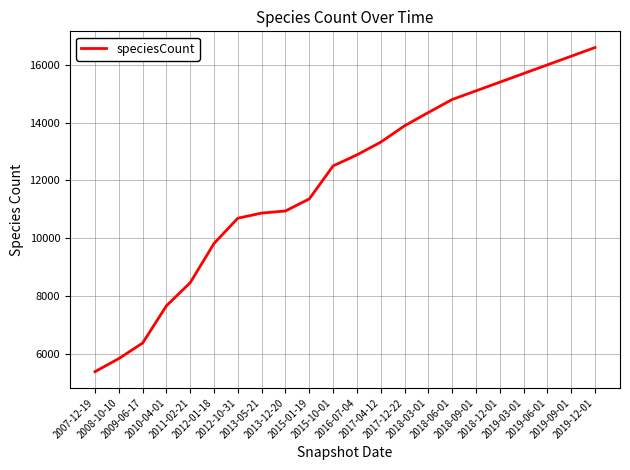

What position from the left is 2018-03-01?

15